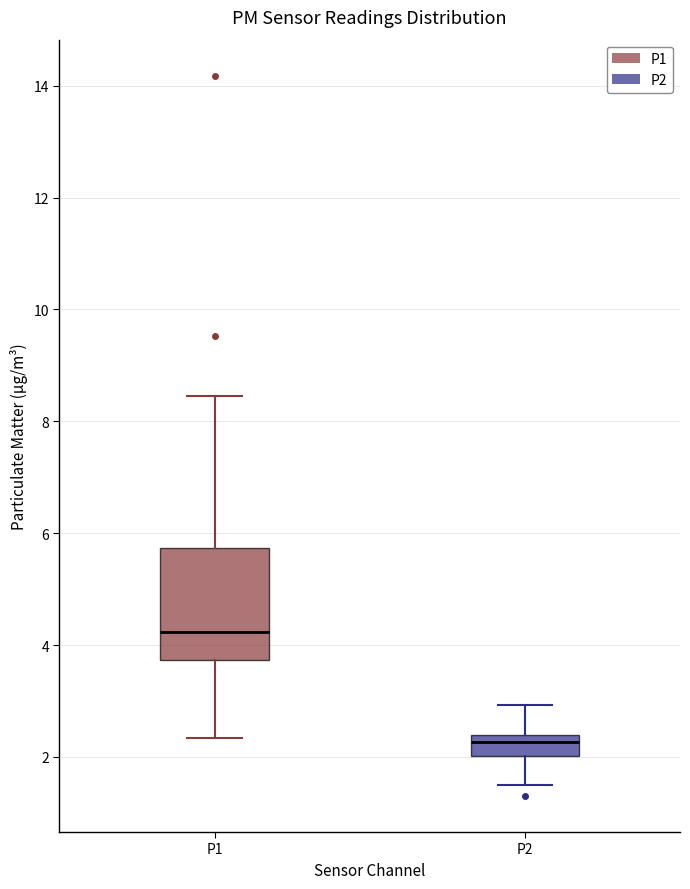

Where is the lower edge of the box for P2 on the y-axis? The values are not printed on the chart, so give them approximately, as read against the axis.

2.0